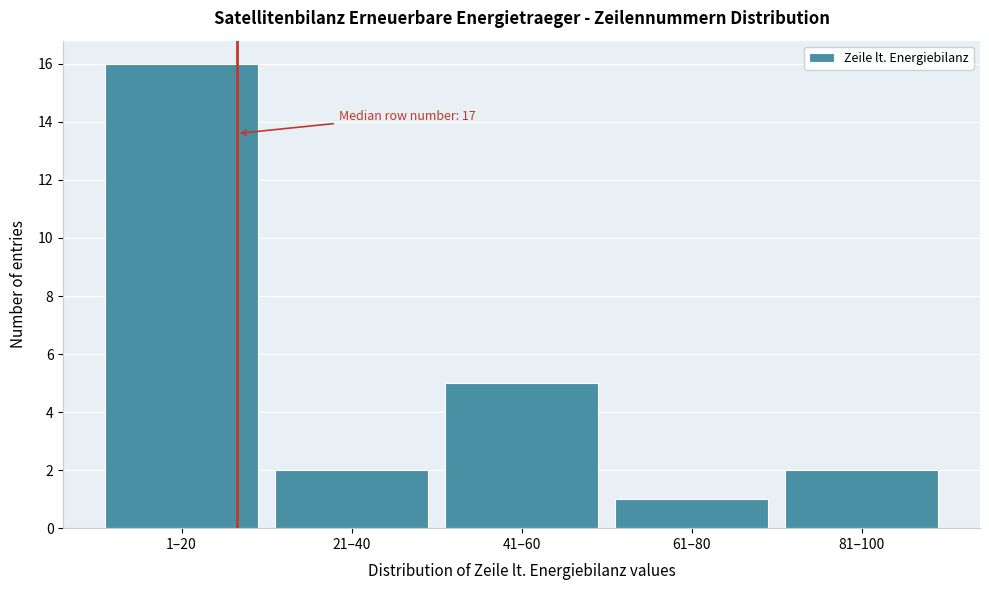

Reading right to left, extract all data points from this chart.

81–100=2	61–80=1	41–60=5	21–40=2	1–20=16